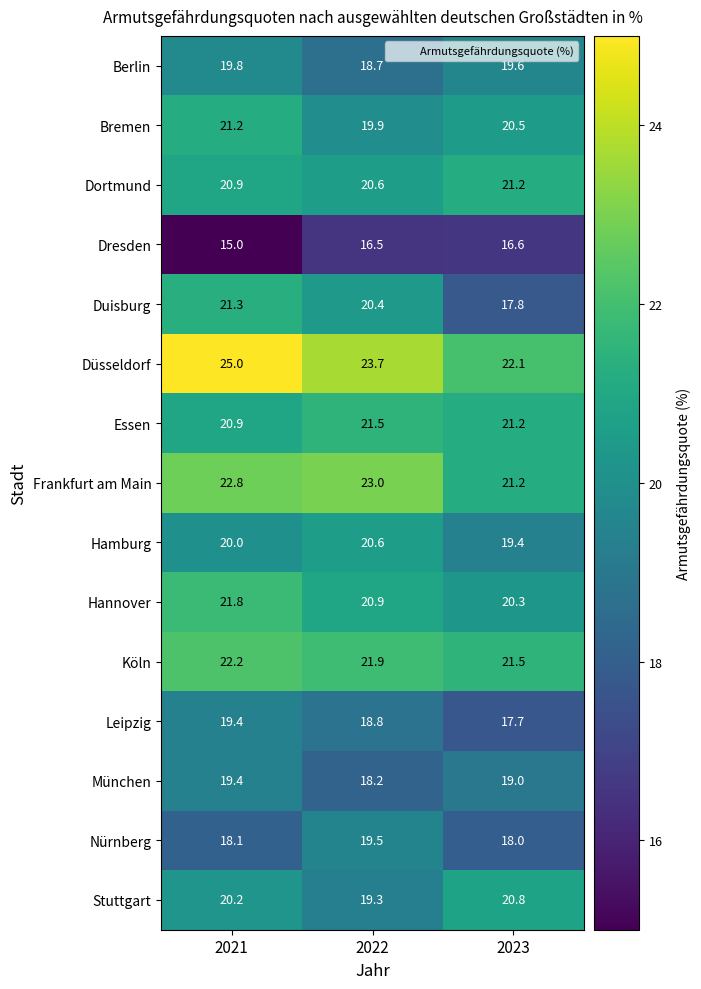

What is the maximum value shown in the chart?

25.0